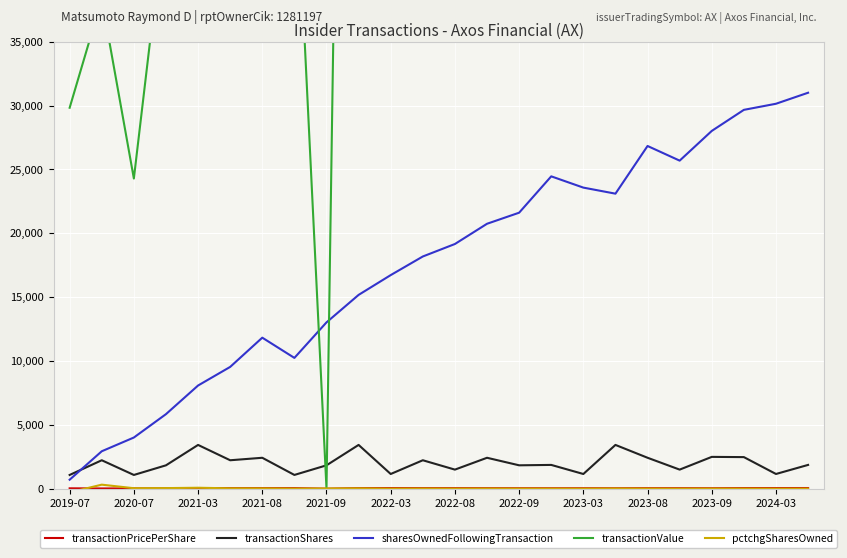

True or false: sharesOwnedFollowingTransaction and transactionPricePerShare cross at least once.

False